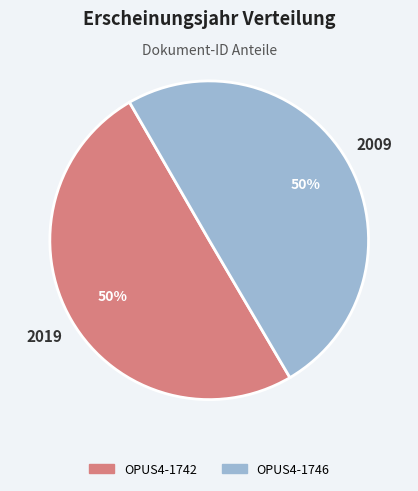

The OPUS4-1746 slice represents 39% of the pie. True or false?

False